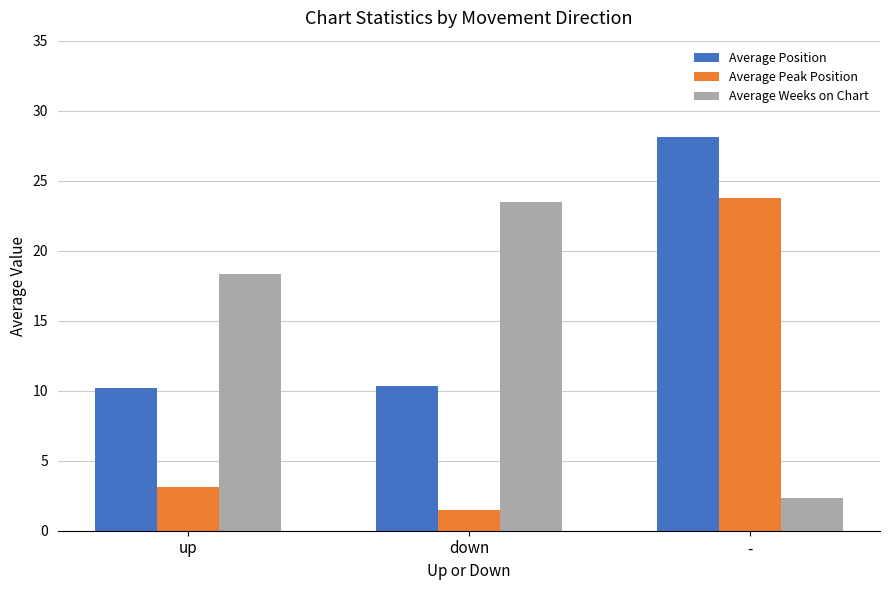

Are the bars grouped side by side (vs. stacked)?

Yes